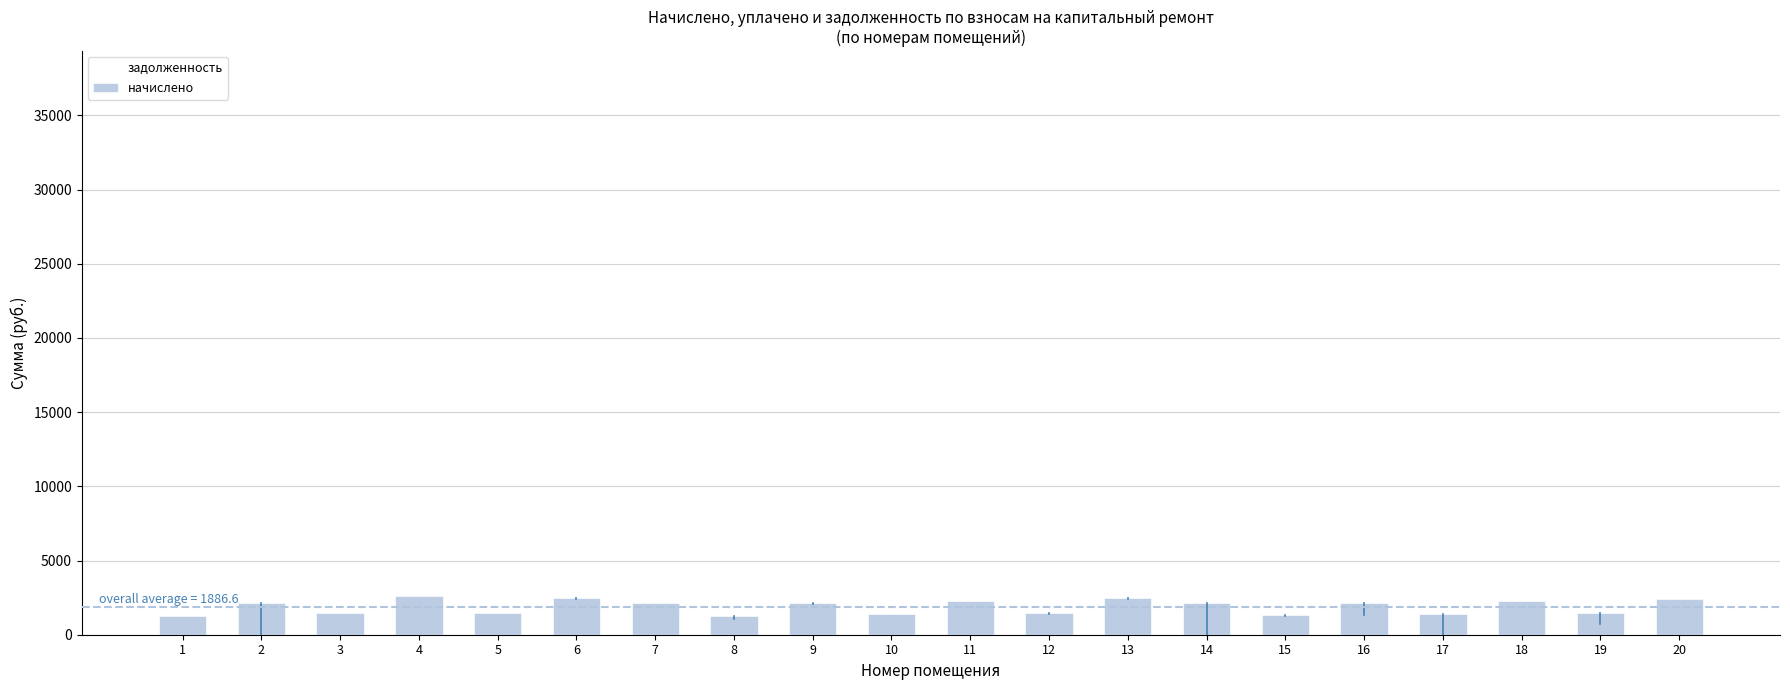

What is the sum of all начислено values?

37731.2